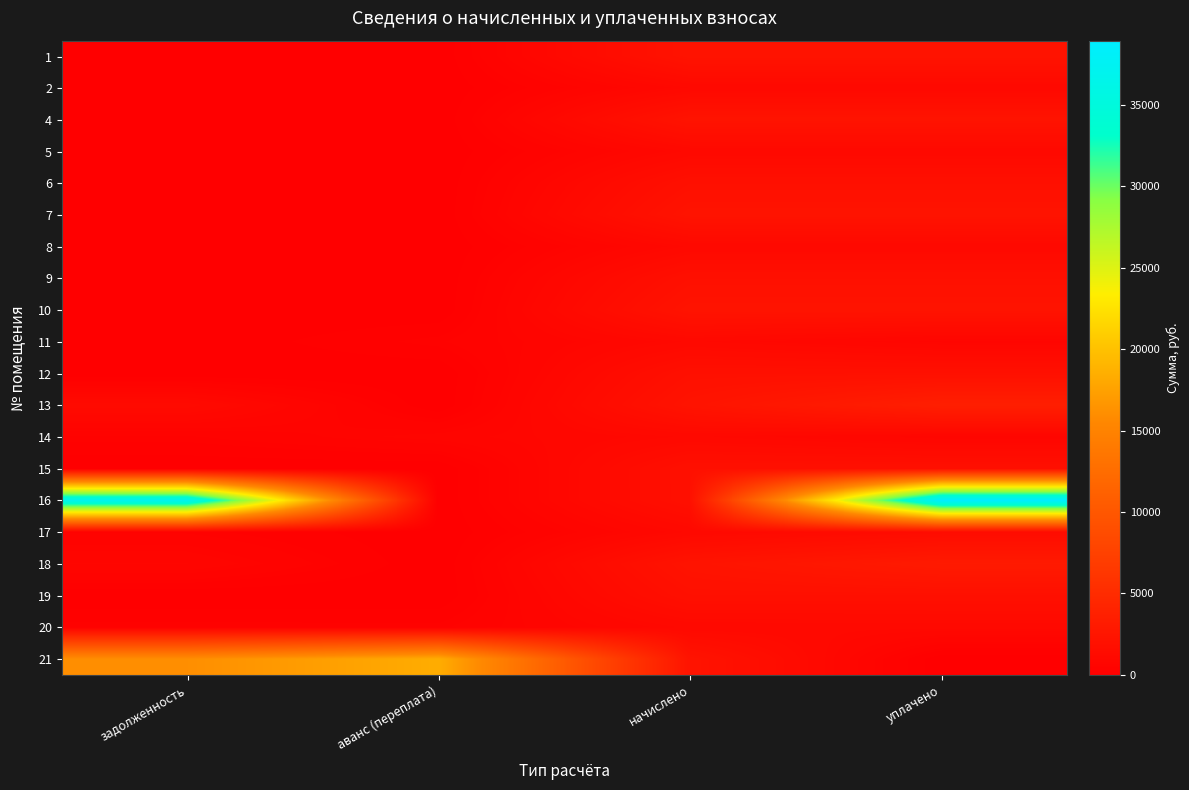

Reading left to right, list all the values displayed in this chart.

1: задолженность=0.0	аванс (переплата)=0.0	начислено=2289.6	уплачено=2289.6
2: задолженность=0.0	аванс (переплата)=0.0	начислено=1065.5	уплачено=1065.5
4: задолженность=0.0	аванс (переплата)=0.0	начислено=2285.9	уплачено=2285.9
5: задолженность=0.0	аванс (переплата)=0.0	начислено=1087.7	уплачено=1087.7
6: задолженность=0.0	аванс (переплата)=0.0	начислено=1887.8	уплачено=1887.8
7: задолженность=0.0	аванс (переплата)=0.0	начислено=2285.9	уплачено=2285.9
8: задолженность=0.0	аванс (переплата)=0.0	начислено=1084.0	уплачено=1084.0
9: задолженность=0.0	аванс (переплата)=0.0	начислено=1887.8	уплачено=1887.8
10: задолженность=0.0	аванс (переплата)=0.0	начислено=2285.9	уплачено=2285.9
11: задолженность=0.0	аванс (переплата)=361.3	начислено=1084.0	уплачено=722.7
12: задолженность=0.0	аванс (переплата)=0.0	начислено=1891.4	уплачено=1891.4
13: задолженность=1299.8	аванс (переплата)=0.0	начислено=2285.9	уплачено=3585.7
14: задолженность=361.3	аванс (переплата)=679.2	начислено=1084.0	уплачено=766.1
15: задолженность=0.0	аванс (переплата)=0.0	начислено=1898.8	уплачено=1898.8
16: задолженность=37035.1	аванс (переплата)=0.0	начислено=1895.1	уплачено=38930.2
17: задолженность=361.3	аванс (переплата)=0.0	начислено=1084.0	уплачено=1445.3
18: задолженность=766.9	аванс (переплата)=0.0	начислено=2300.7	уплачено=3067.6
19: задолженность=0.0	аванс (переплата)=0.0	начислено=1887.8	уплачено=1887.8
20: задолженность=365.0	аванс (переплата)=347.9	начислено=1095.0	уплачено=1112.2
21: задолженность=16102.8	аванс (переплата)=18407.2	начислено=2304.4	уплачено=0.0